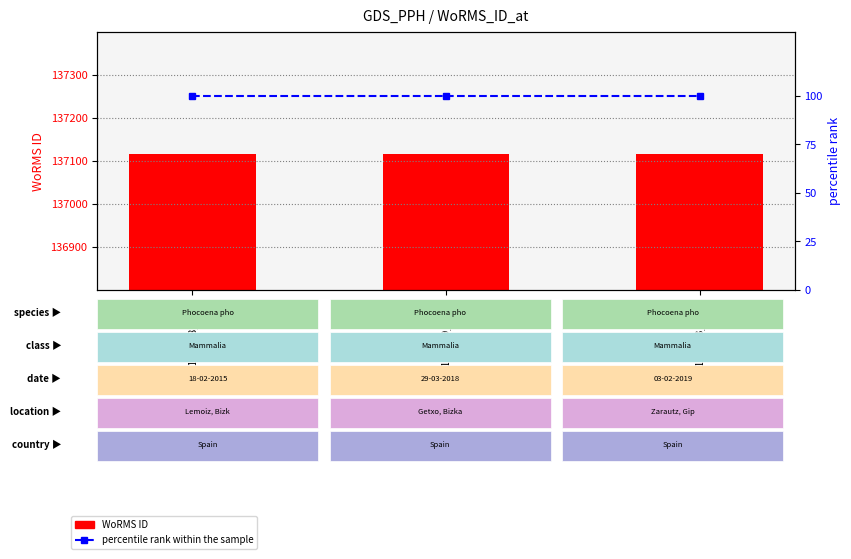

What are all the series names shown in the legend?

WoRMS ID, percentile rank within the sample